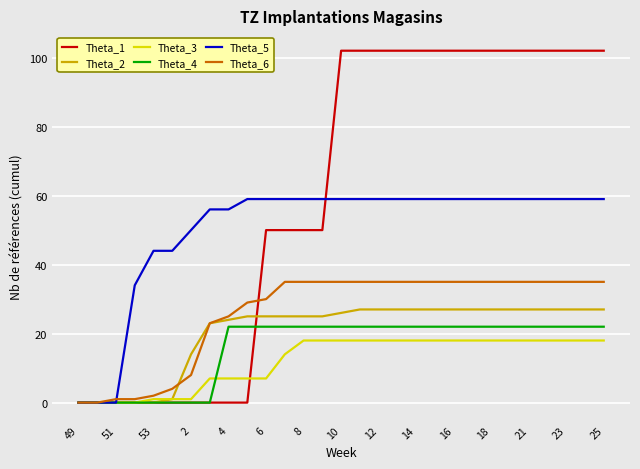

What is the sum of all Theta_2 values?

591